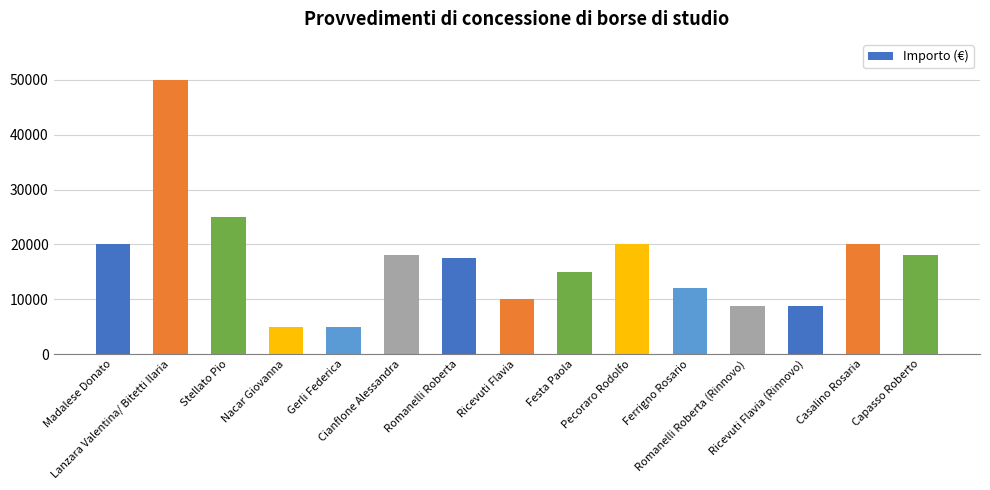

How many data points does each series have?

15